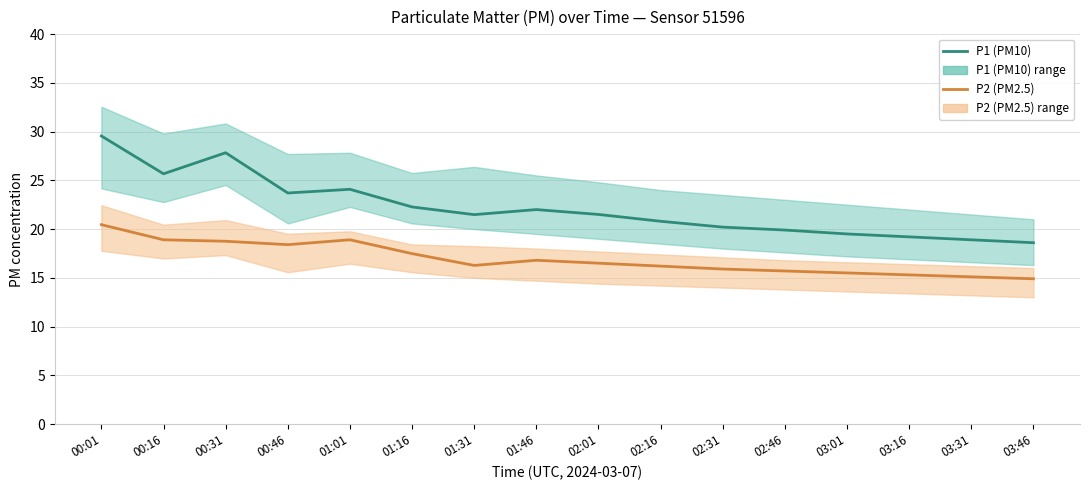

Rank the categories by P1 (PM10) value from highest to lowest.

00:01, 00:31, 00:16, 01:01, 00:46, 01:16, 01:46, 02:01, 01:31, 02:16, 02:31, 02:46, 03:01, 03:16, 03:31, 03:46